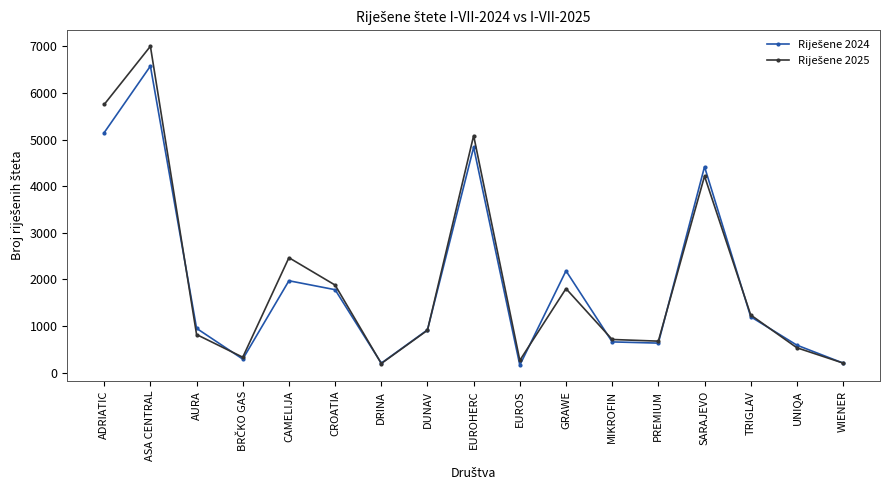

At which category is the sum across all series the highest?

ASA CENTRAL